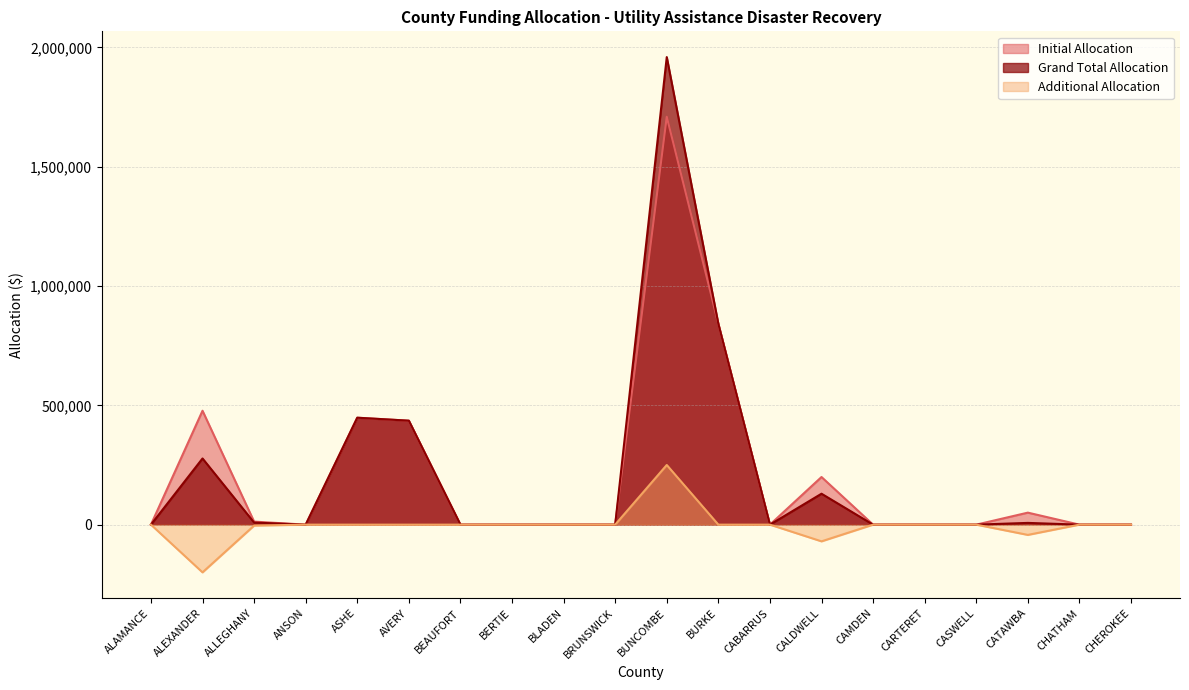

Which has a higher value, CAMDEN or AVERY?

AVERY